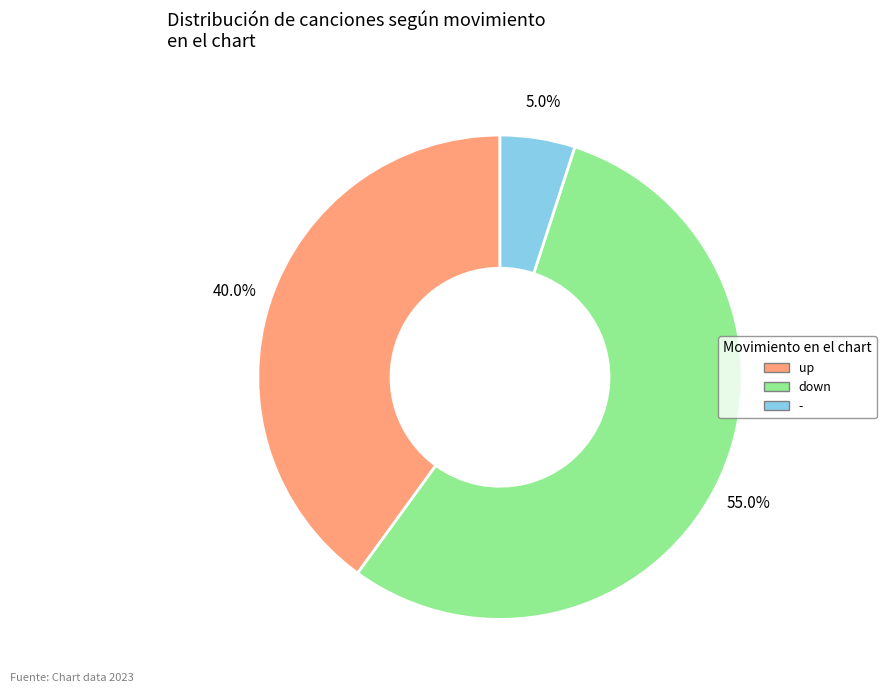

Does up represent more than half of the total?

No